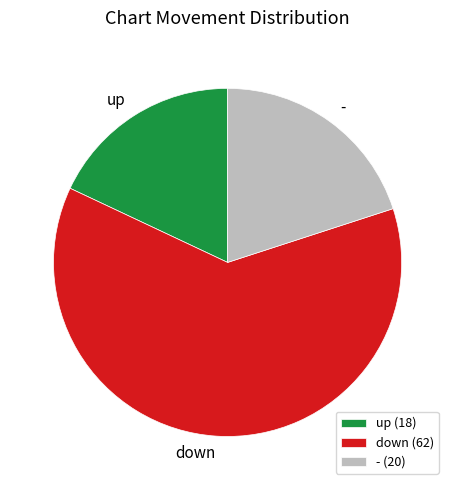

Combined, do - and up account for over 50%?

No